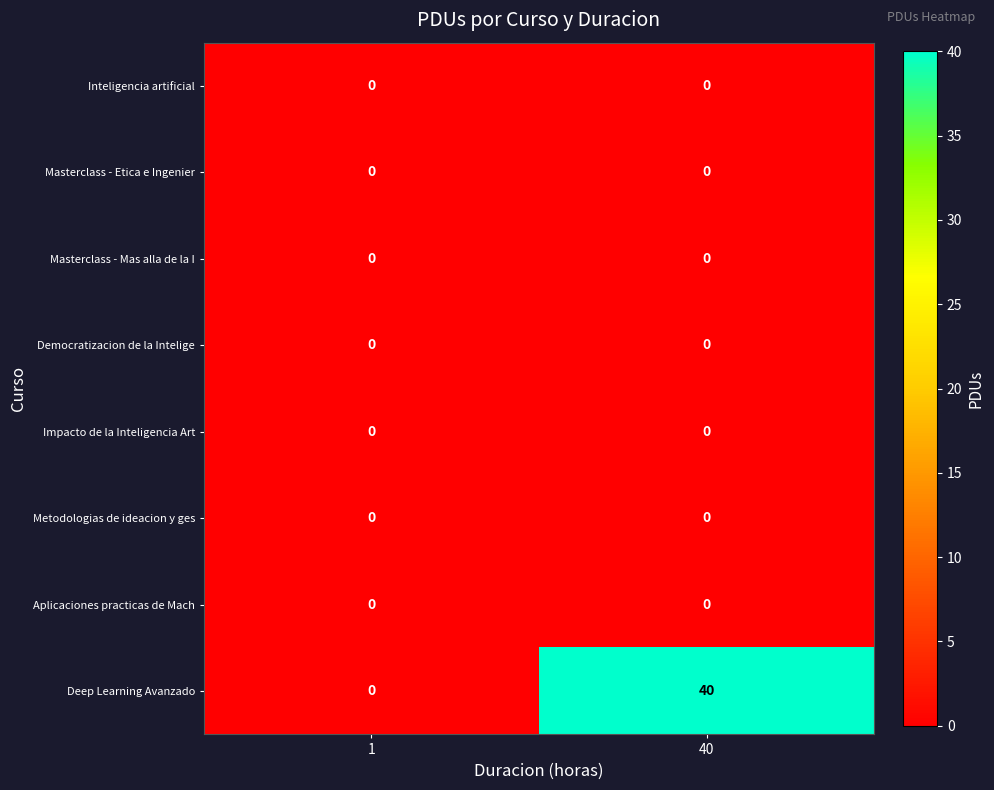

At which category does the chart reach its peak across all series?

40